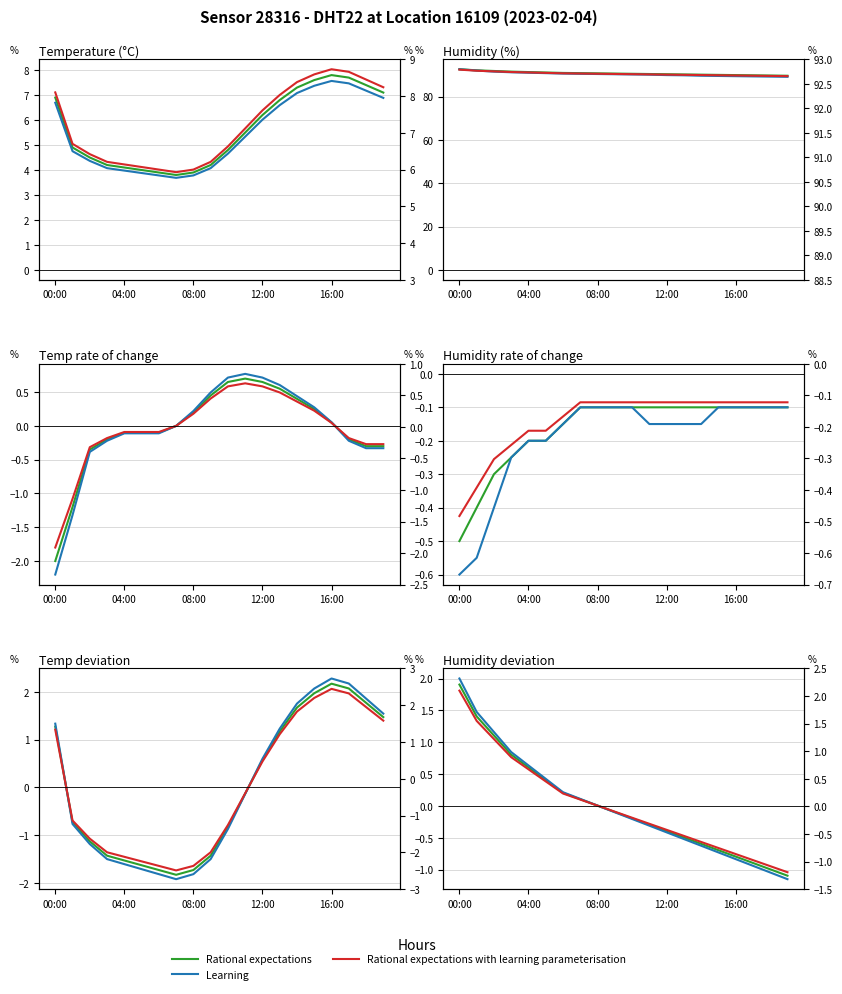

How many values in the Rational expectations with learning param. series exceed 0?

9